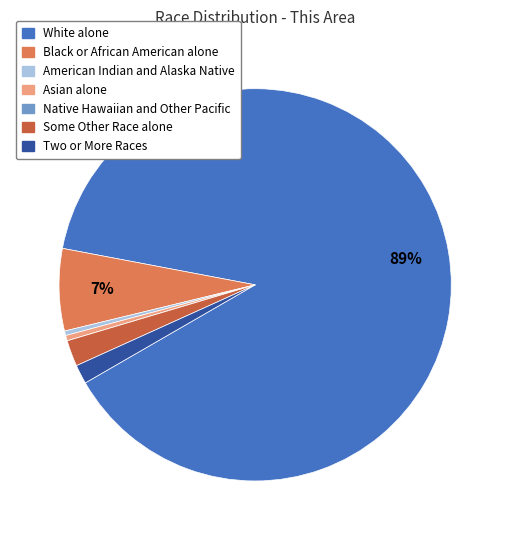

Which slice is the largest?

White alone